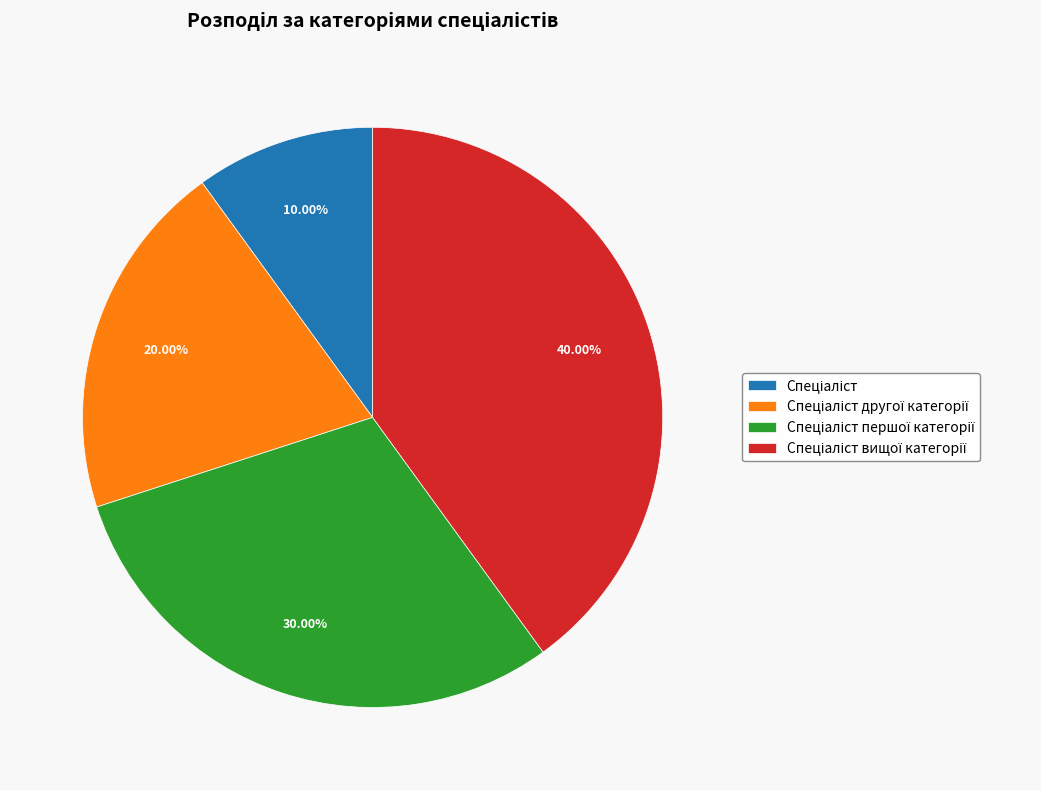

Is there any slice that represents more than half of the pie?

No